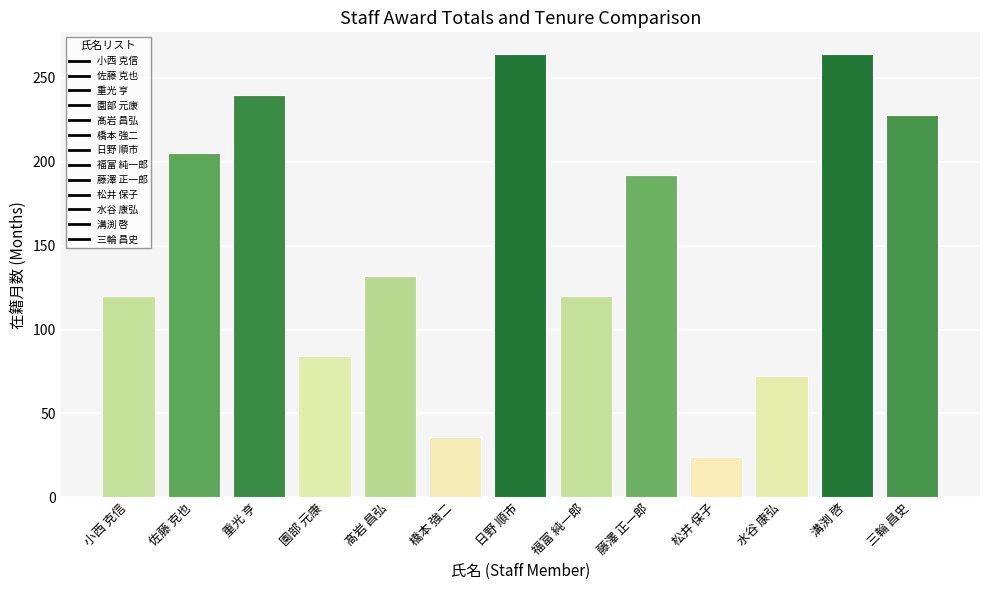

How many data points are less than 132?

6